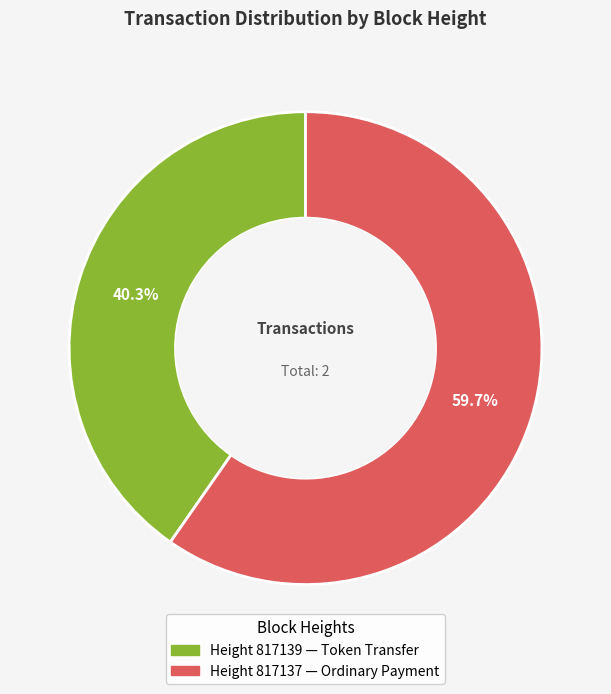

Is there any slice that represents more than half of the pie?

Yes